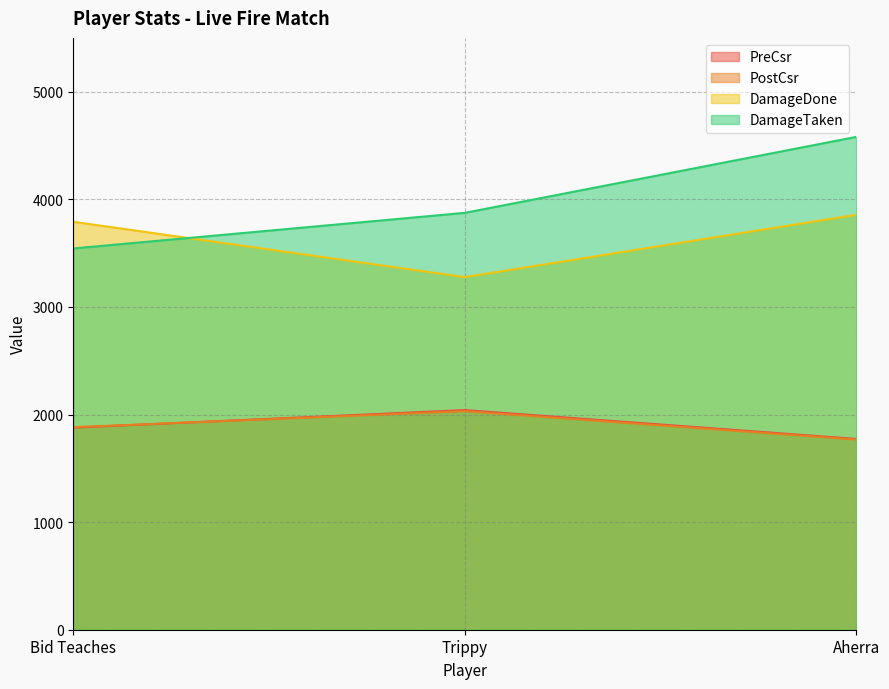

Where does the DamageDone series first go above 3791?

Aherra